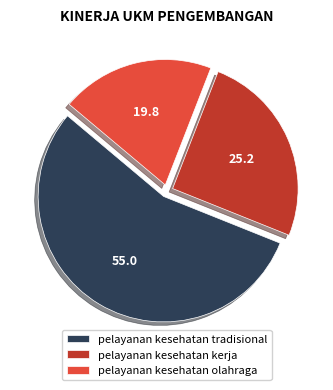

How many segments does this pie chart have?

3